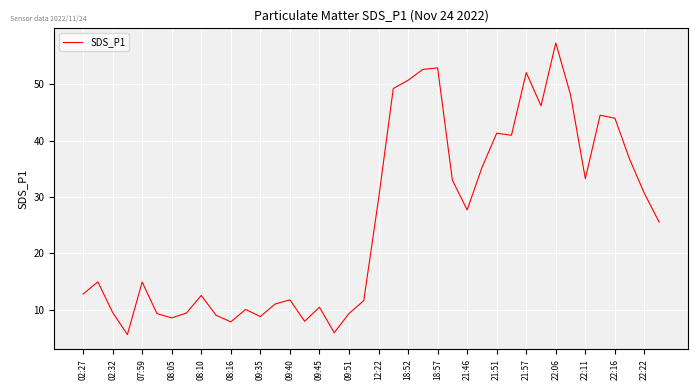

What is the maximum value shown in the chart?

57.4